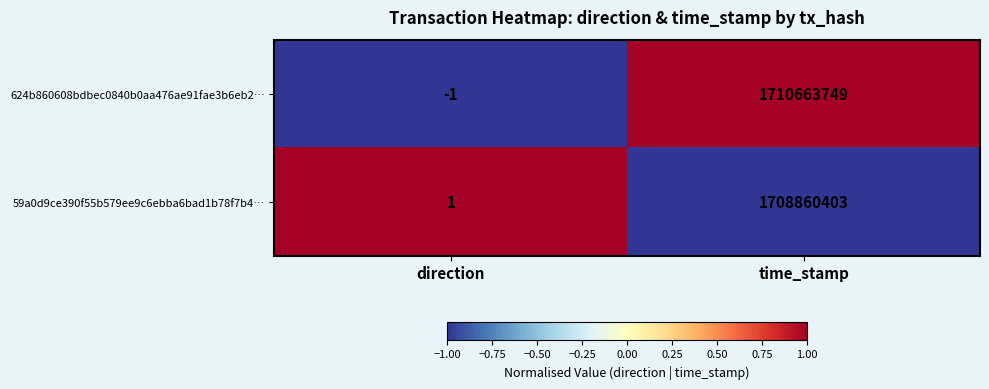

List the series in order of their peak value, highest first.

624b860608bdbec0840b0aa476ae91fae3b6eb2…, 59a0d9ce390f55b579ee9c6ebba6bad1b78f7b4…